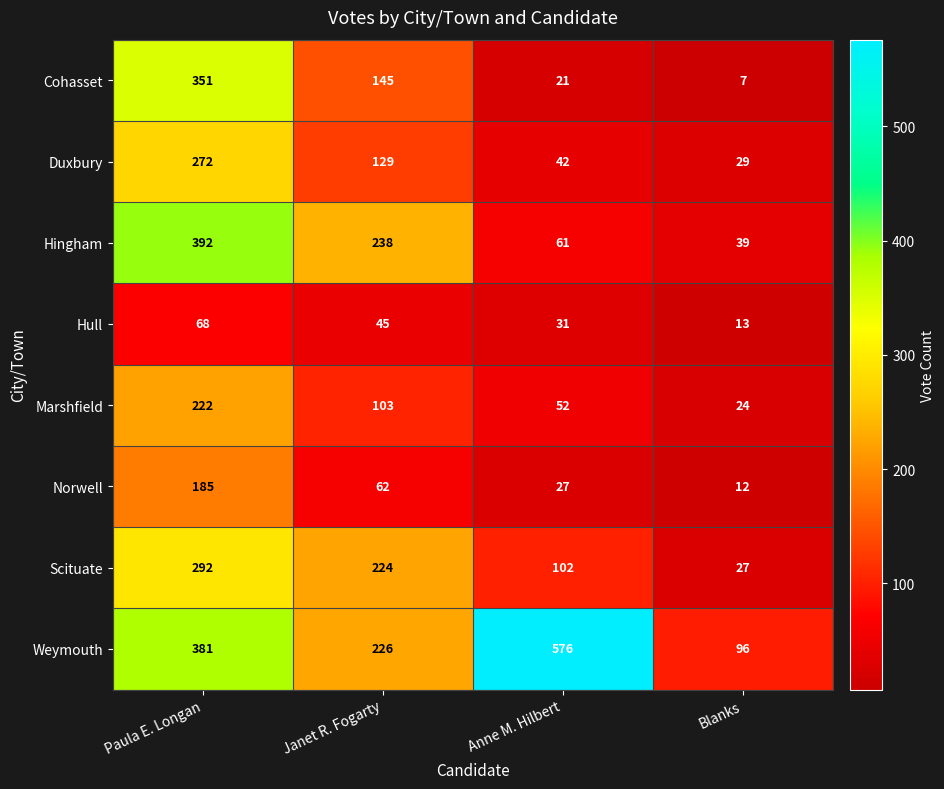

At Blanks, list the series in order from smallest to largest.

Cohasset, Norwell, Hull, Marshfield, Scituate, Duxbury, Hingham, Weymouth